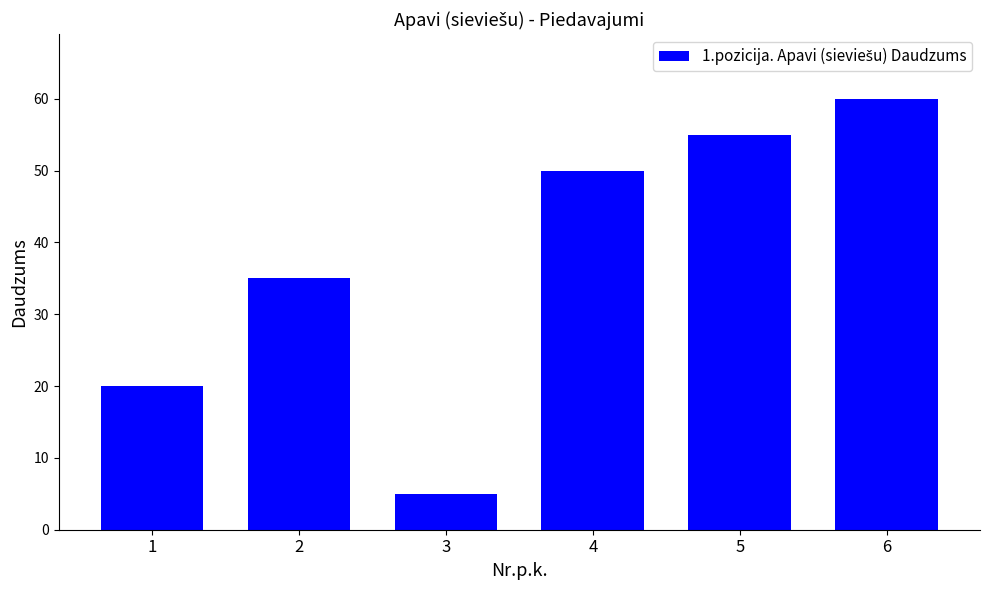

What value does the data have at 6, to the nearest 10?

60